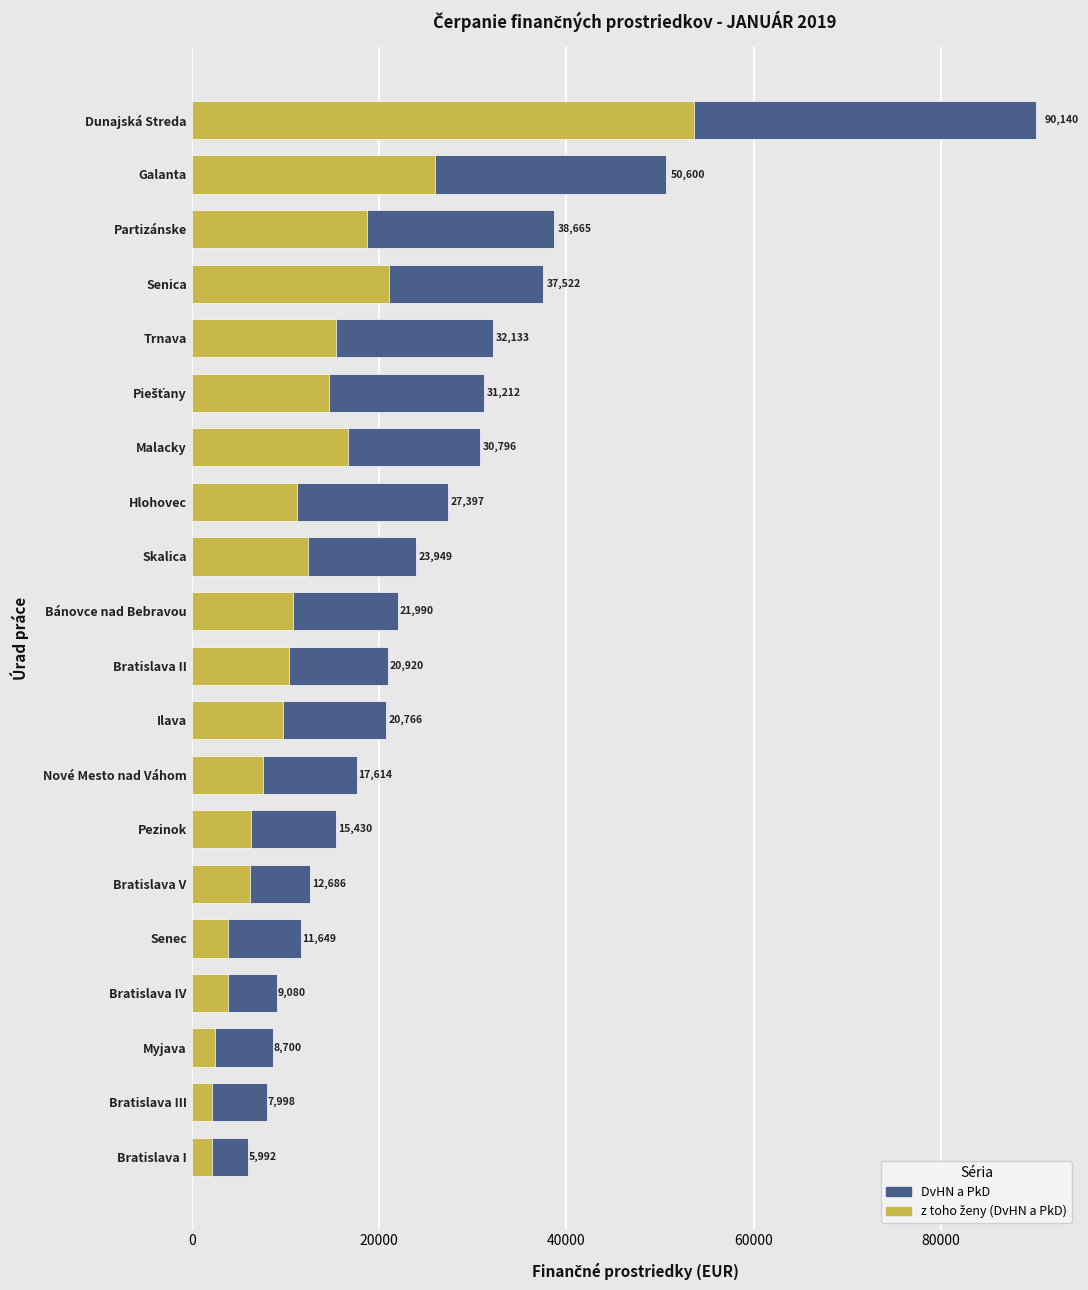

How many series are shown in this chart?

2